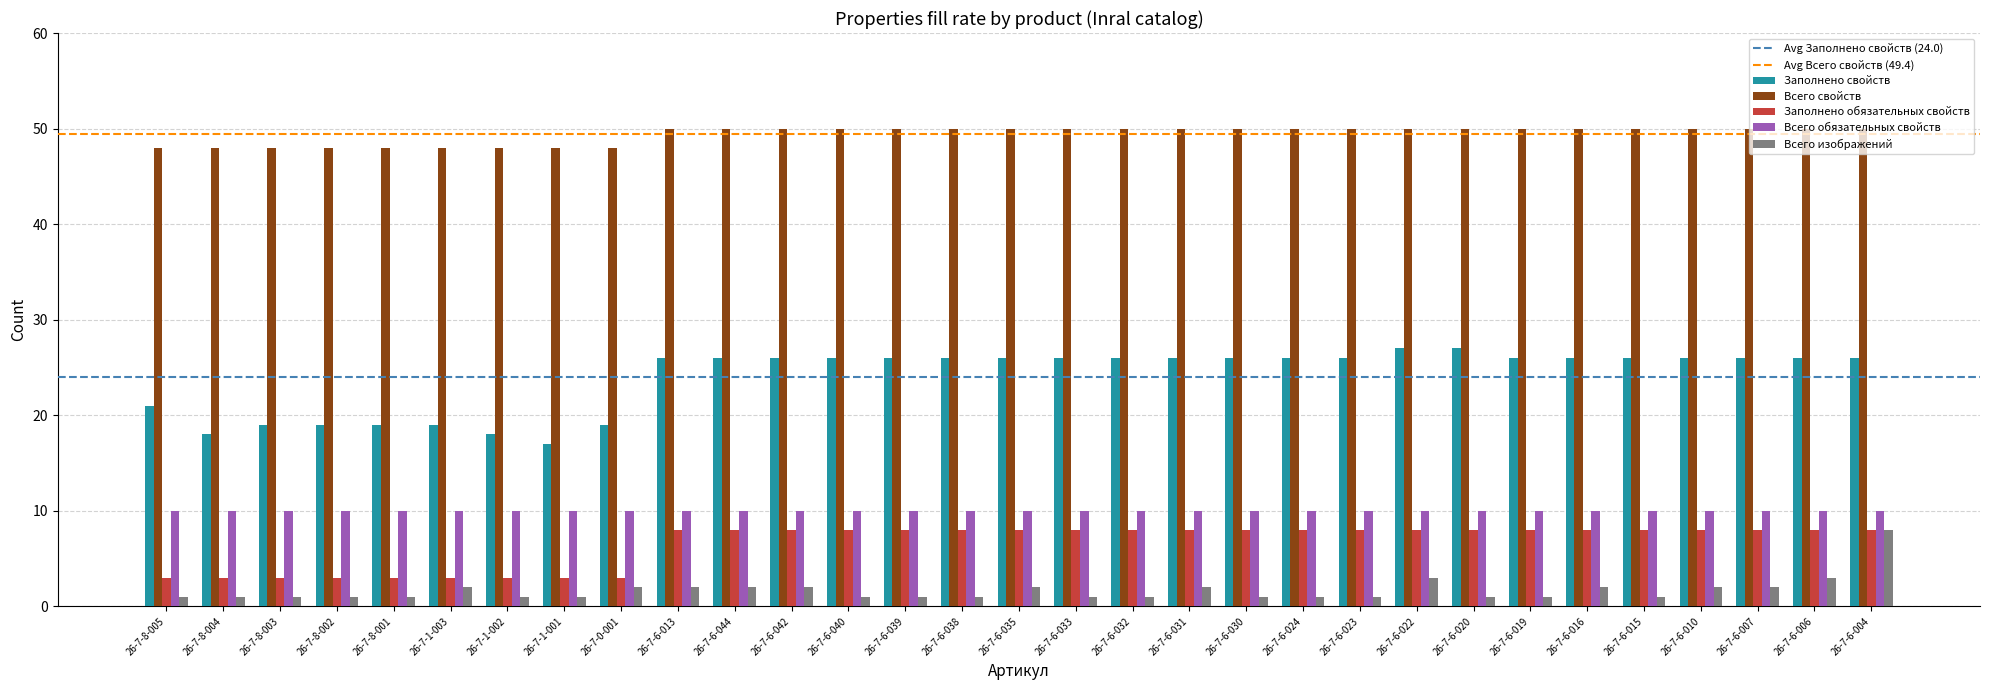

What is the average value of the Всего изображений series?

2